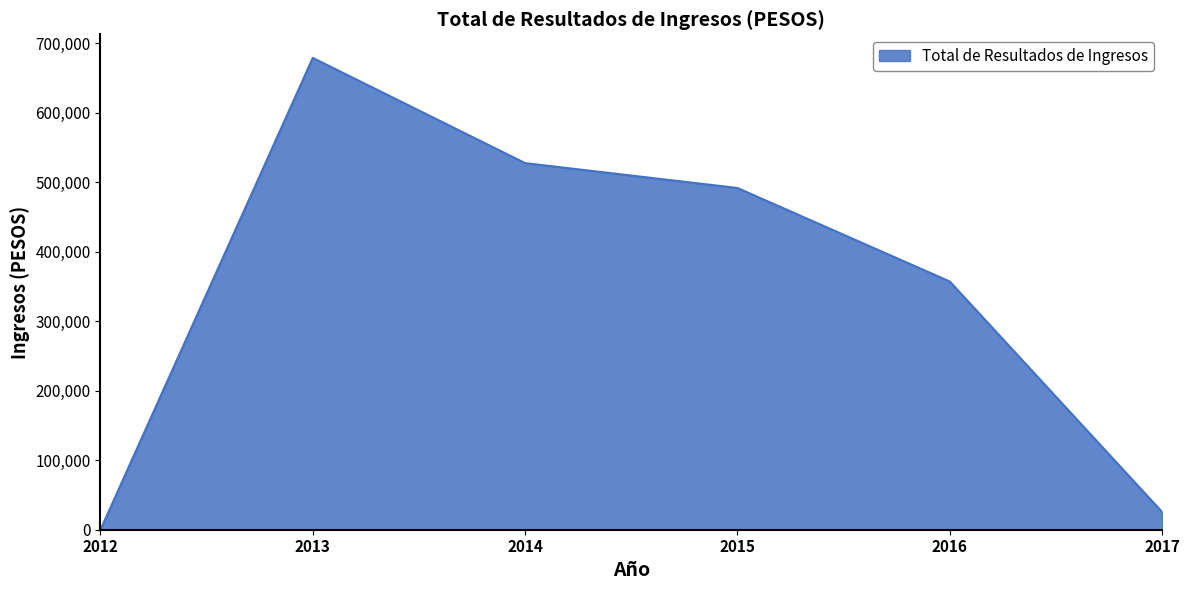

List the labels in order of value, largest first.

2013, 2014, 2015, 2016, 2017, 2012